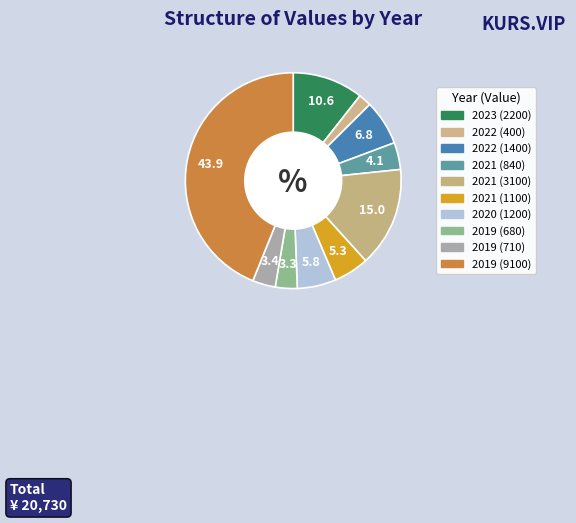

Which slice is the smallest?

2022 (400)